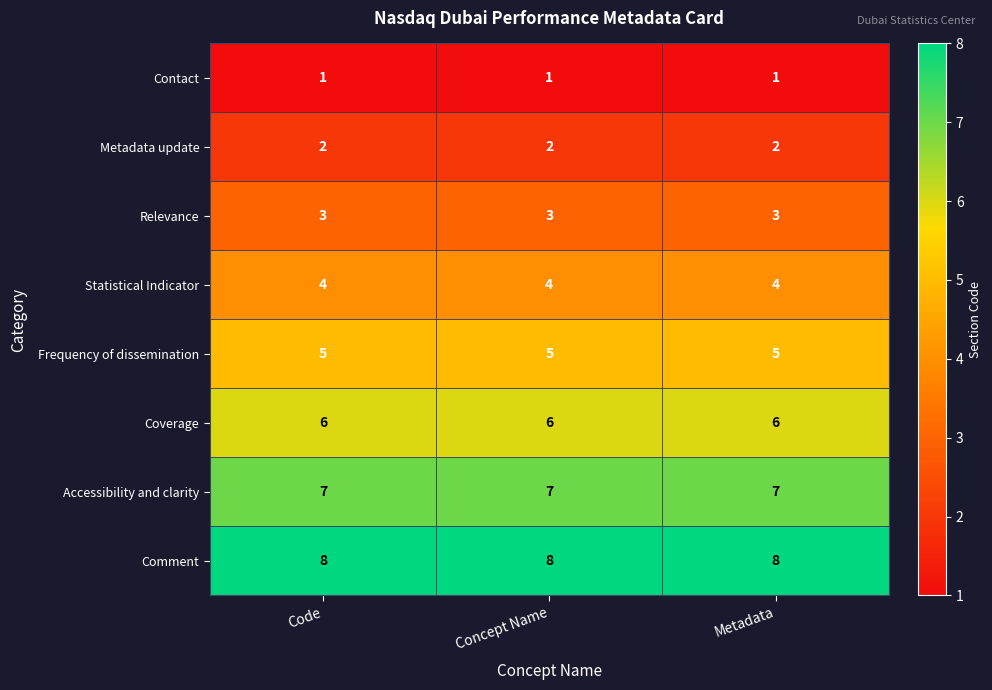

What is the sum of the Relevance values at Code and Concept Name?

6